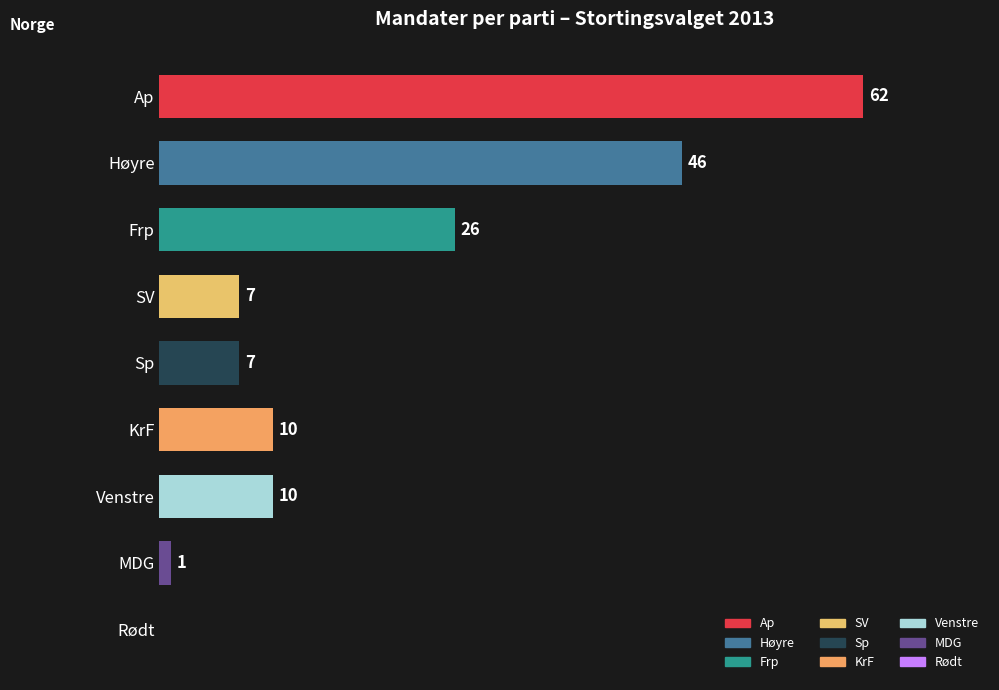

Where is the data nearest to the value 31?

Frp